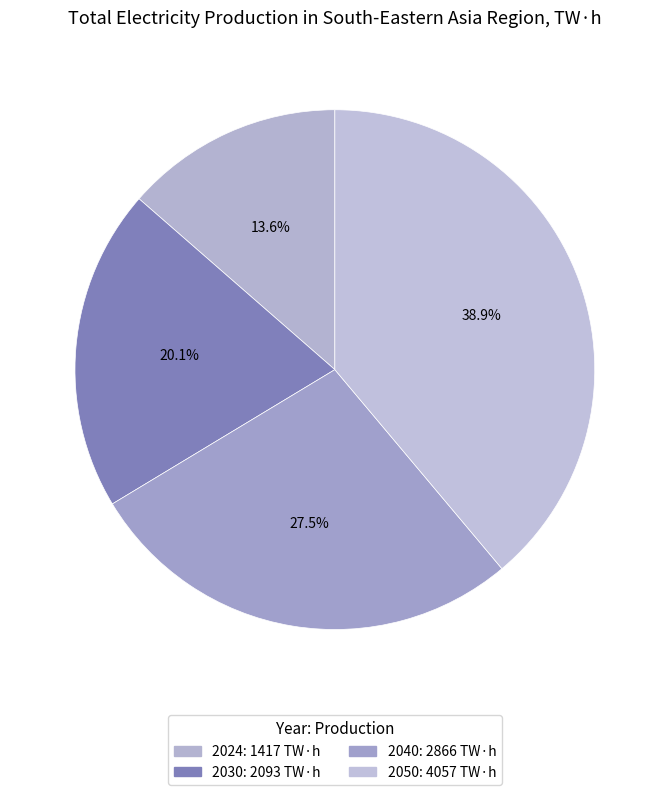

To the nearest percent, what is the difference between the largest and smallest slice percentages?

25%